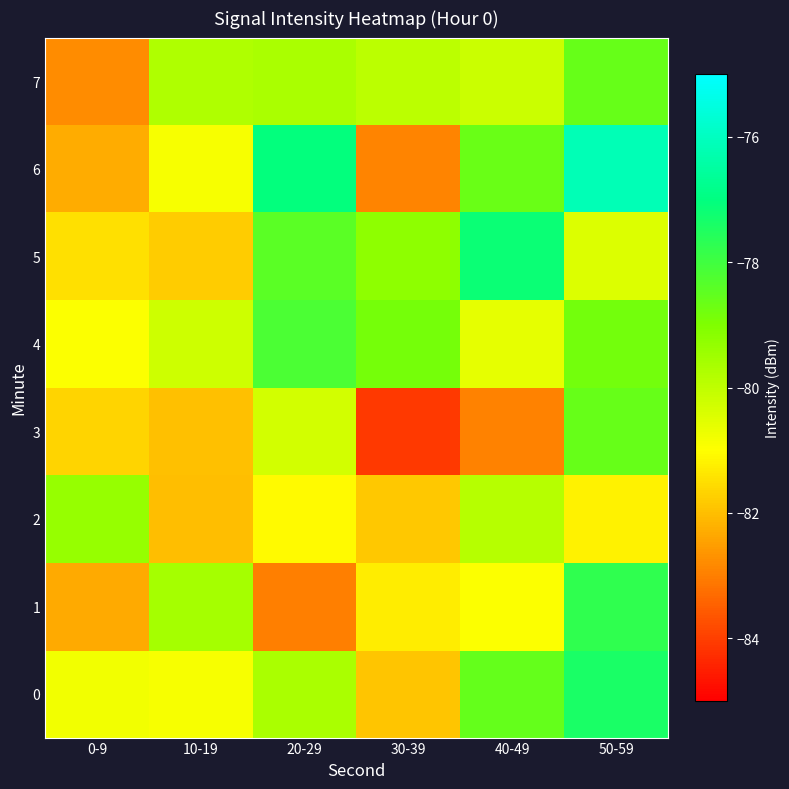

At which category is the sum across all series the highest?

50-59